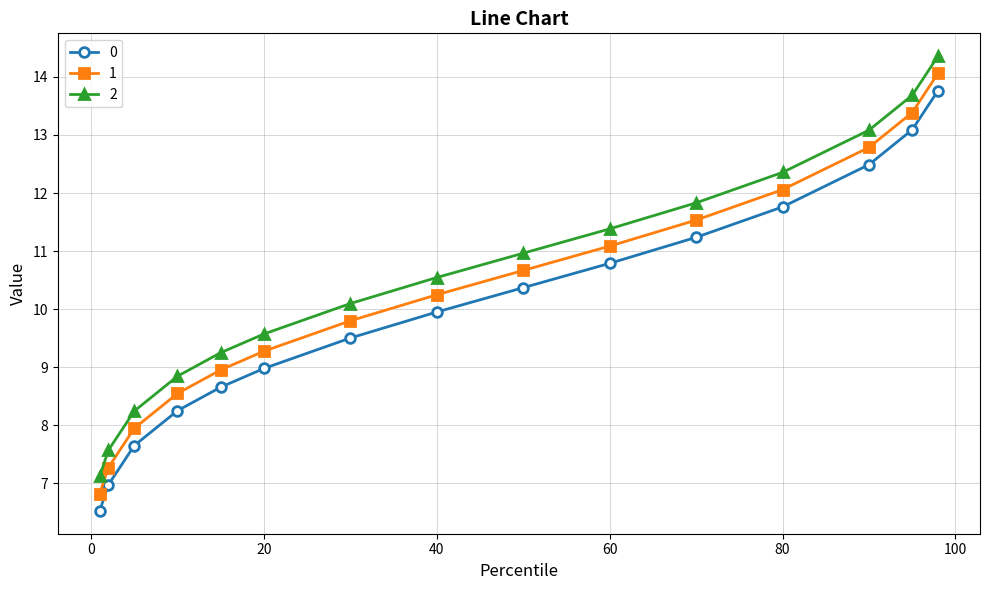

What is the minimum value for 1?

6.8